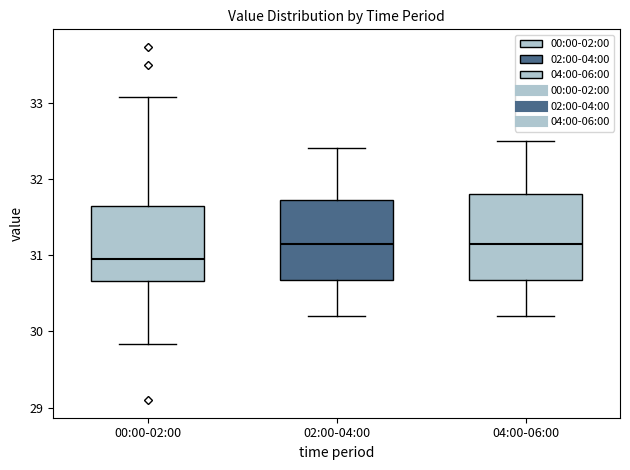

Reading left to right, transcribe this box plot: for each box, give where its median line is, the range the box spans, and where its two whiskers end, as read against the y-axis. The values are not printed on the chart, so give them approximately, as read against the axis.

00:00-02:00: median 31.0, box 30.7 to 31.7, whiskers 29.8 to 33.1
02:00-04:00: median 31.2, box 30.7 to 31.7, whiskers 30.2 to 32.4
04:00-06:00: median 31.2, box 30.7 to 31.8, whiskers 30.2 to 32.5